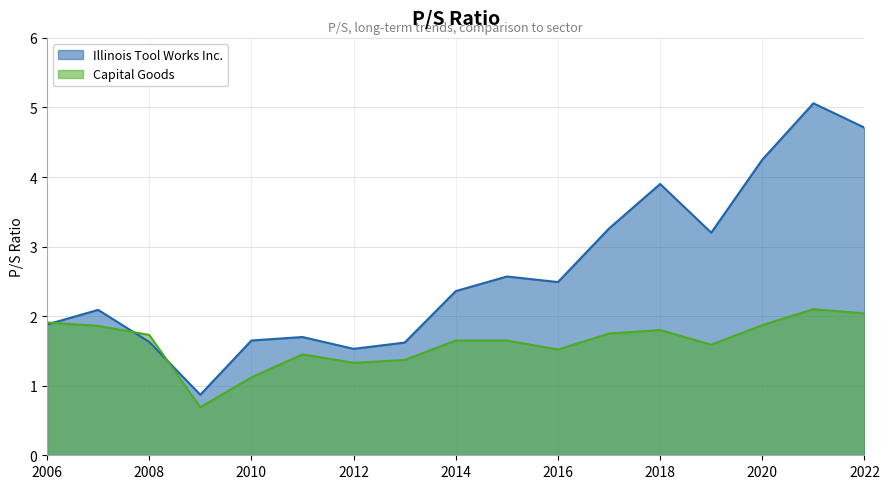

At how many categories does at least one series exceed 4?

3